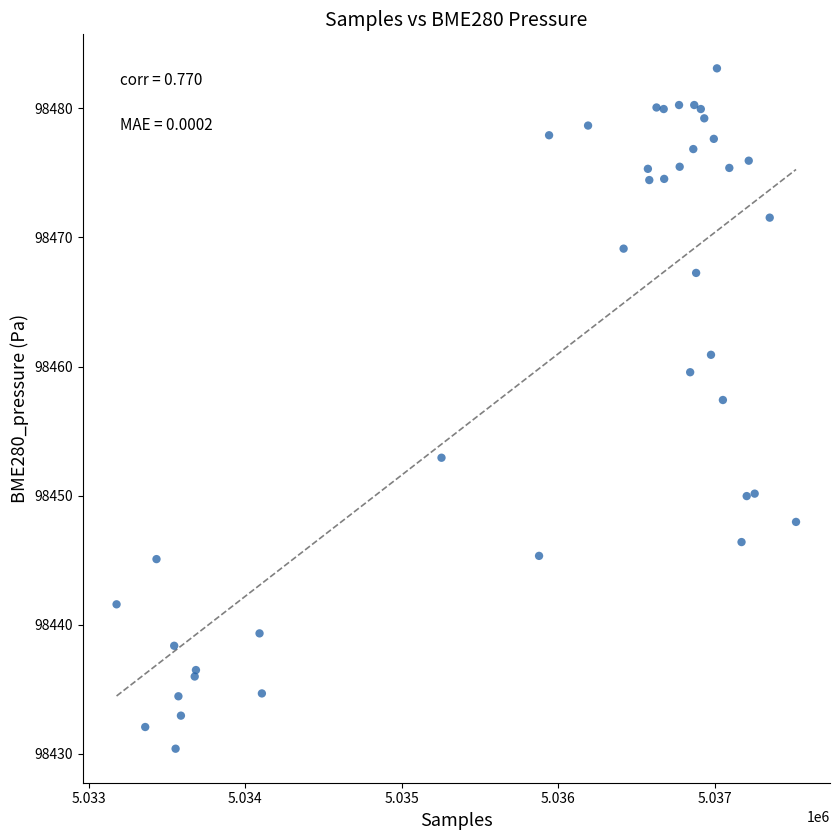

What Y value in the scatter plot is closest to 98456?

98457.4